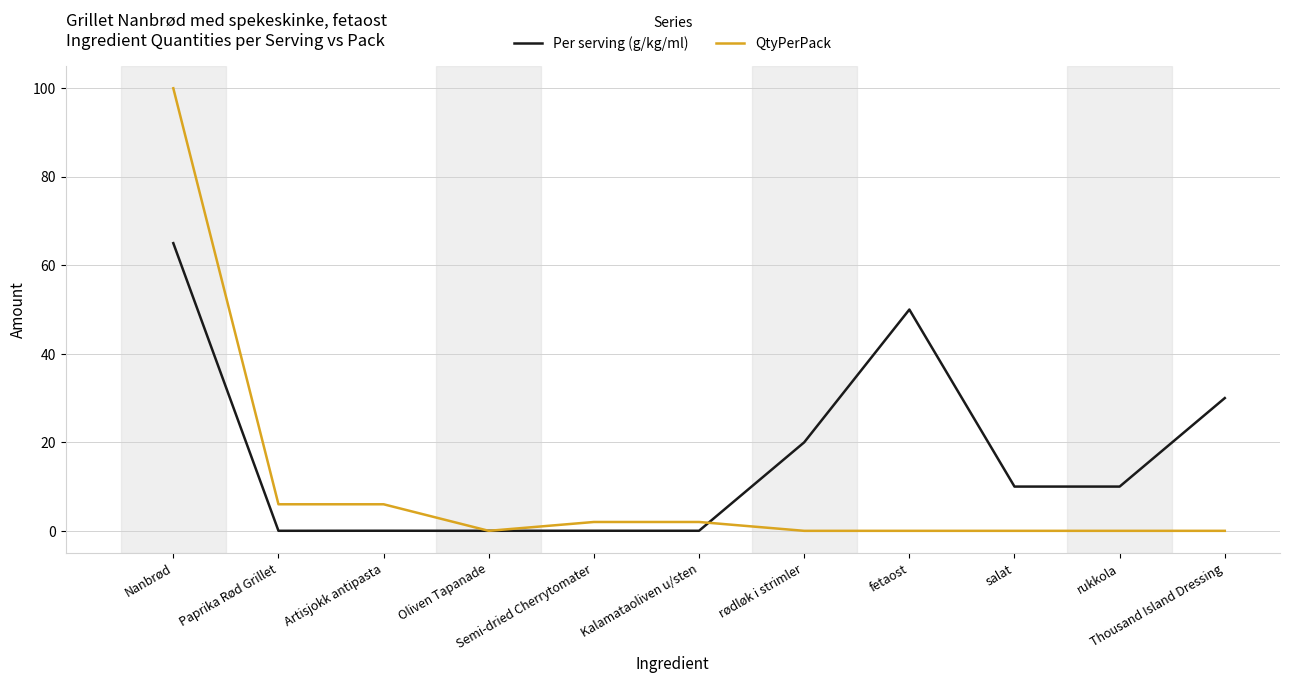

Which series changed the most between Nanbrød and Oliven Tapanade?

QtyPerPack